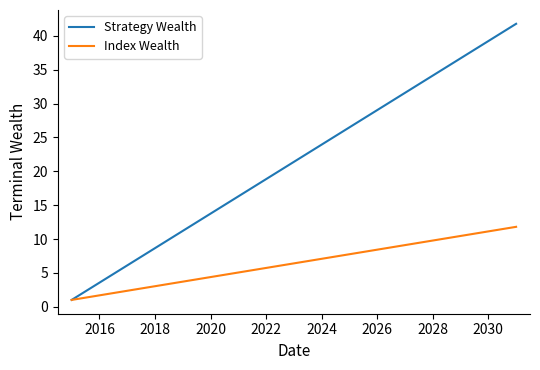

Which series has the largest total across all categories?

Strategy Wealth